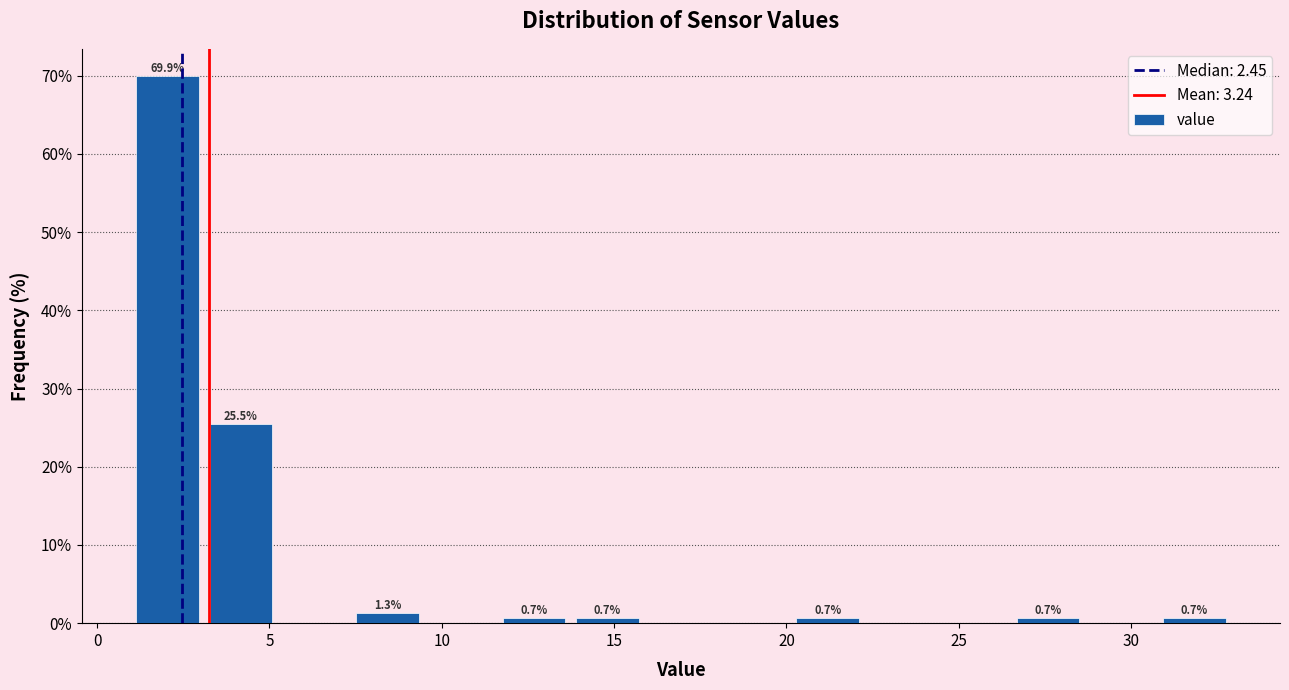

Over which range of the x-axis is the bar tallest?

1.0 to 3.0